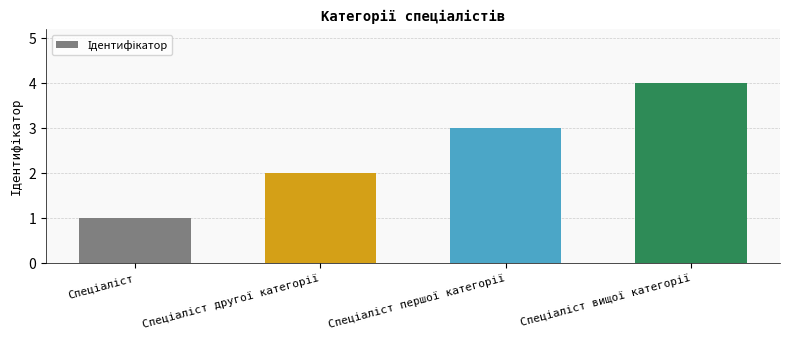

What is the value of the 3rd bar from the left?

3